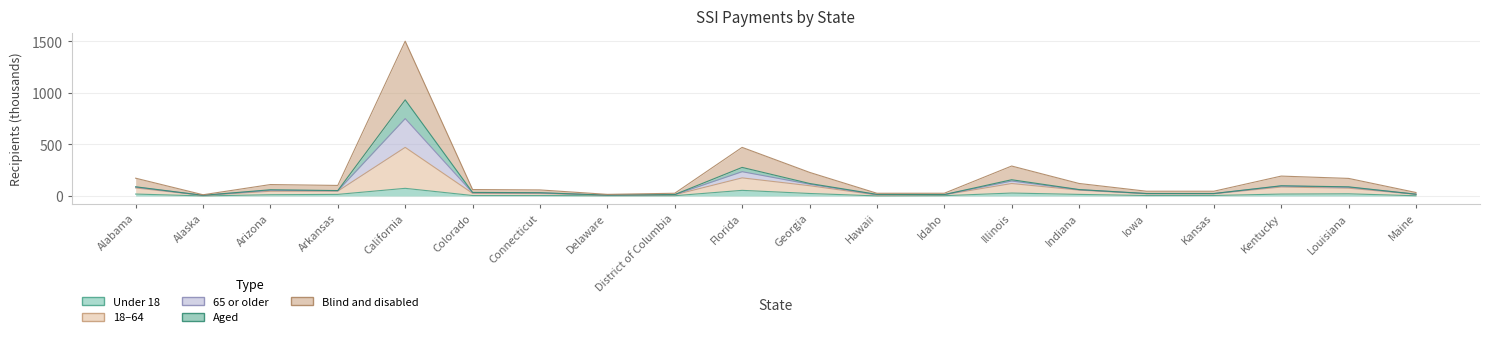

How many lines are shown in the chart?

5